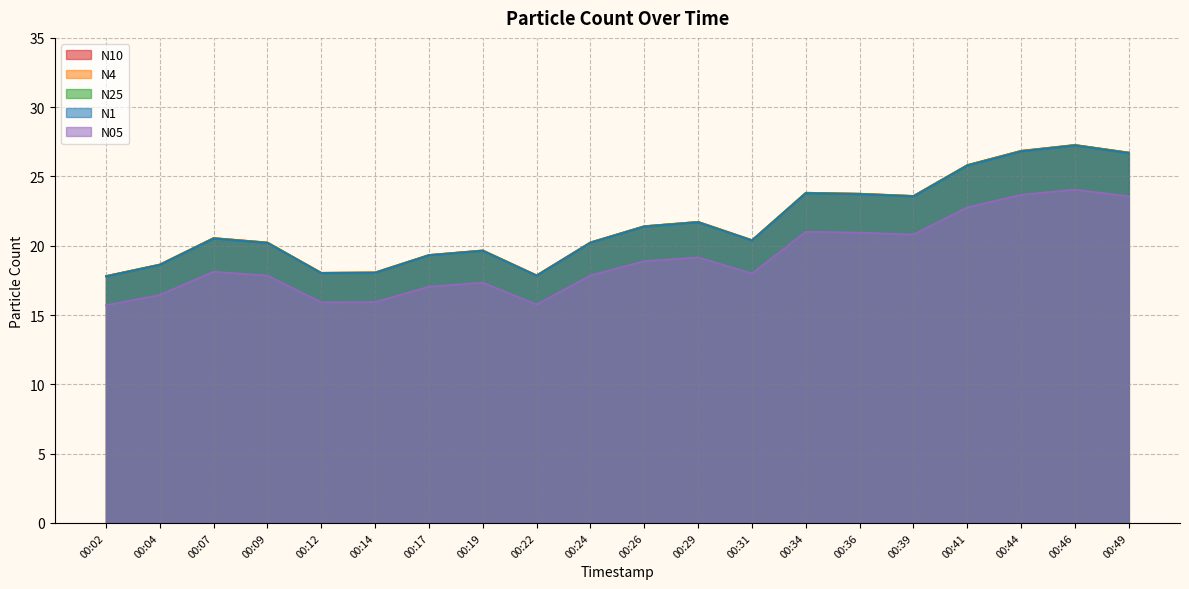

How many lines are shown in the chart?

5